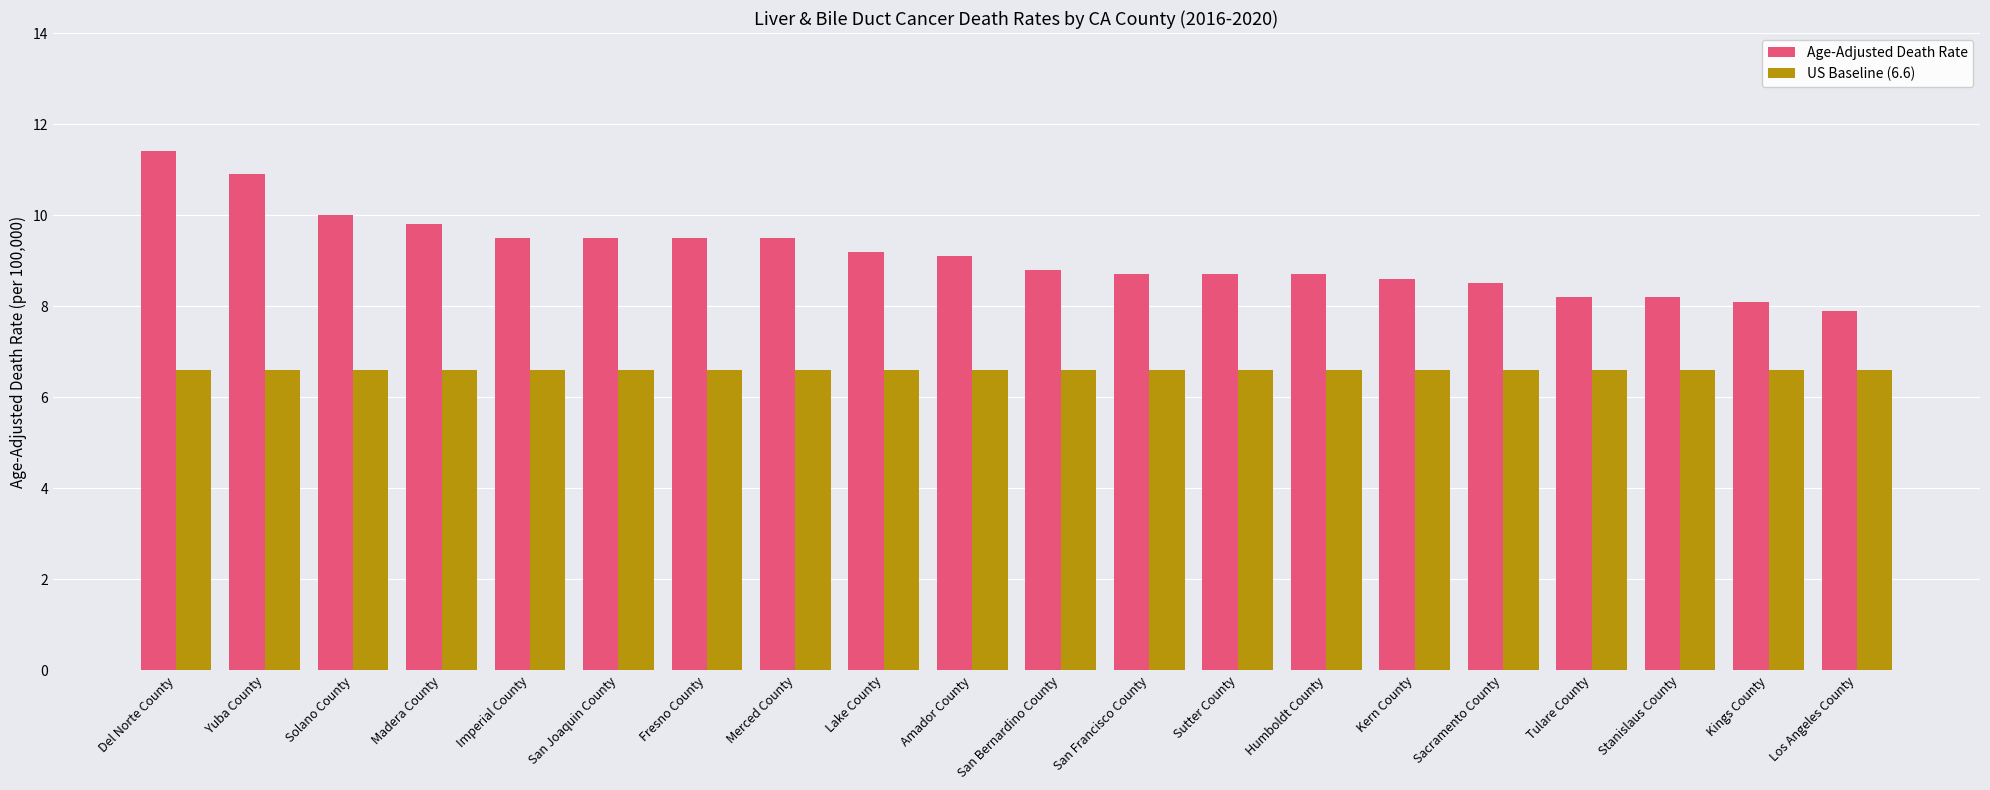

What is the label of the 5th bar from the right?

Sacramento County